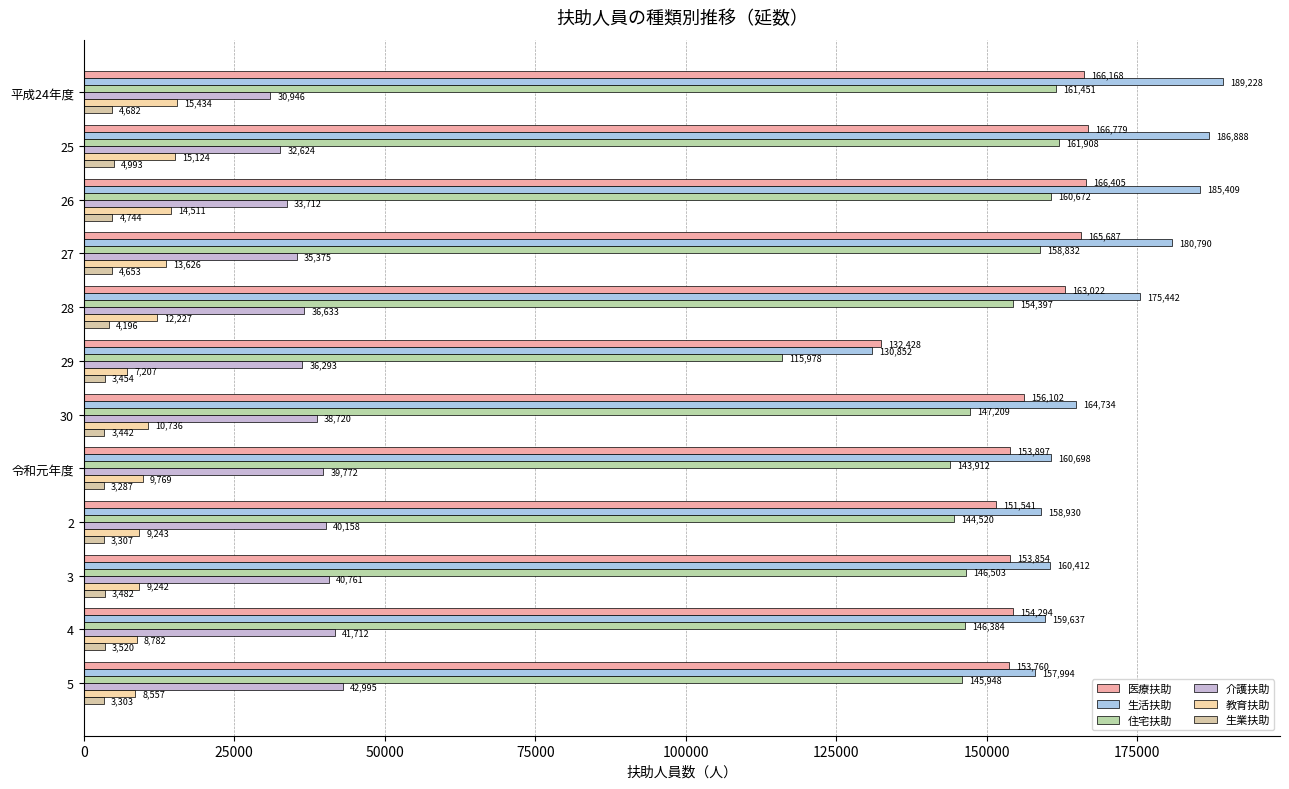

How many values in the 教育扶助 series are below 10736?

6